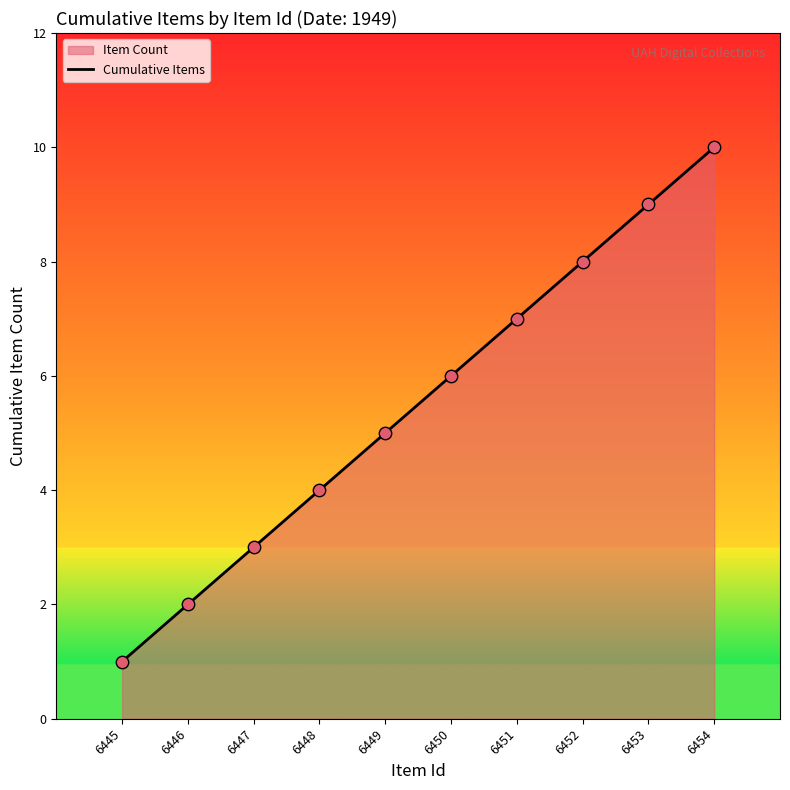

What is the change in value from 6445 to 6454?

+9